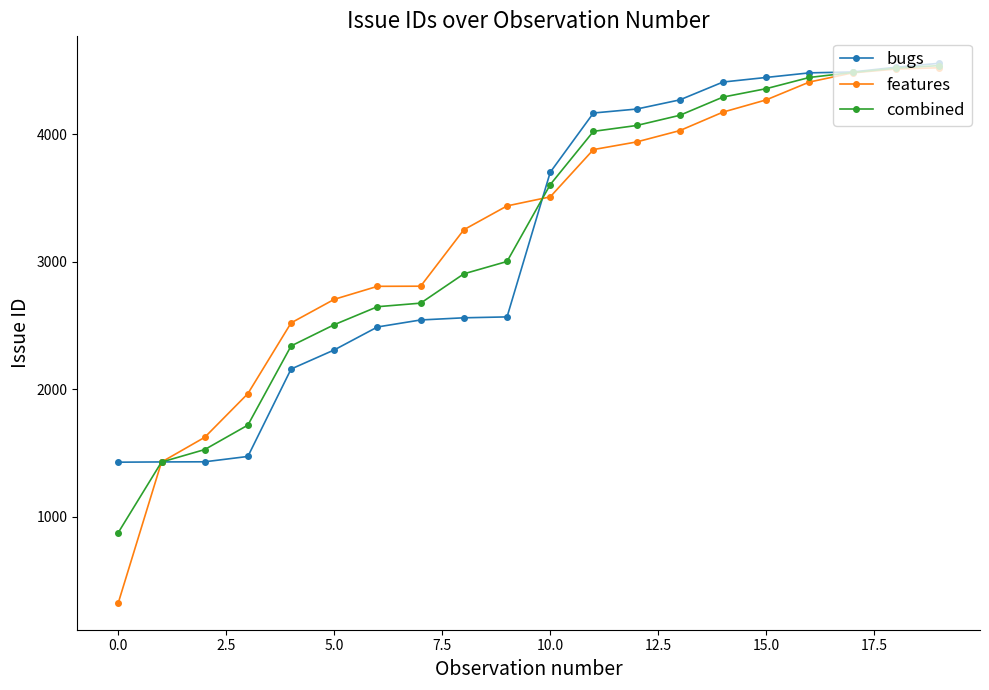

What is the maximum value shown in the chart?

4557